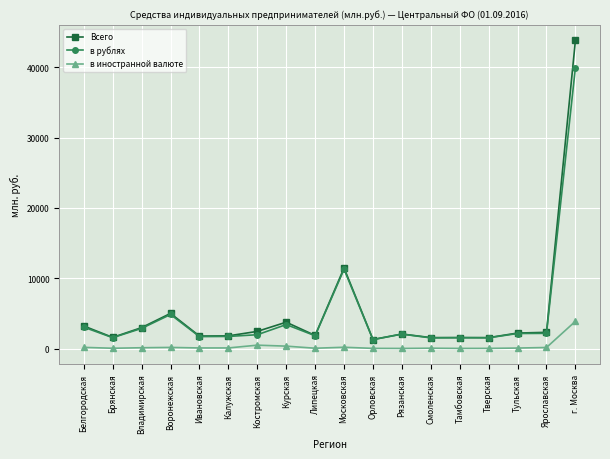

What is the label of the 17th point from the left?

Ярославская